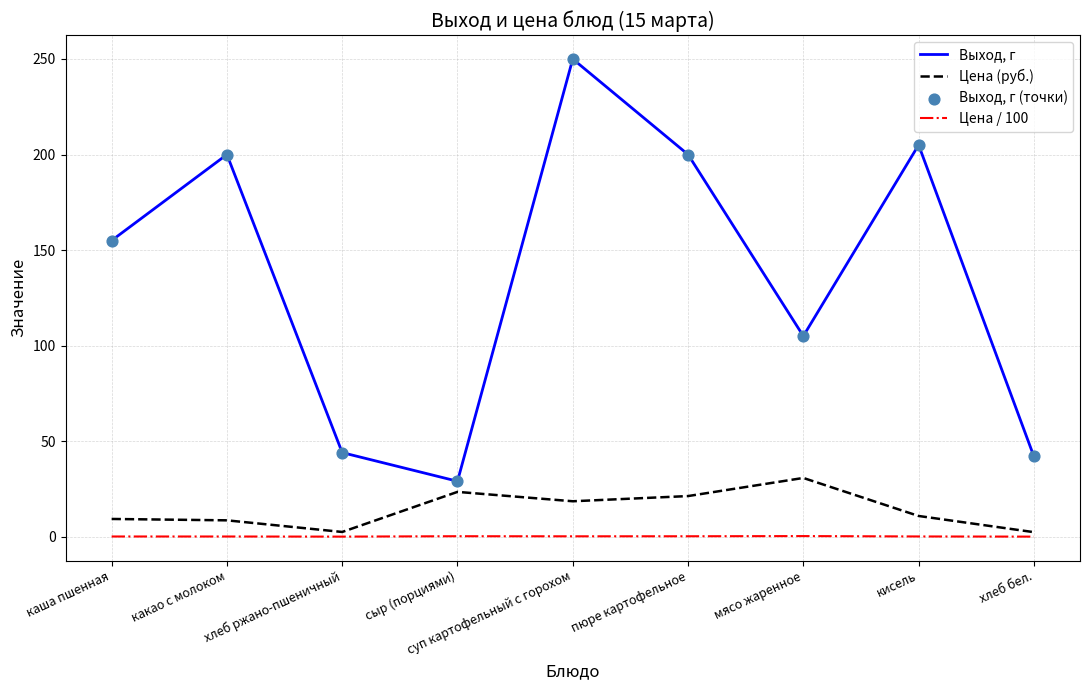

Where is Выход, г nearest to the value 139?

каша пшенная